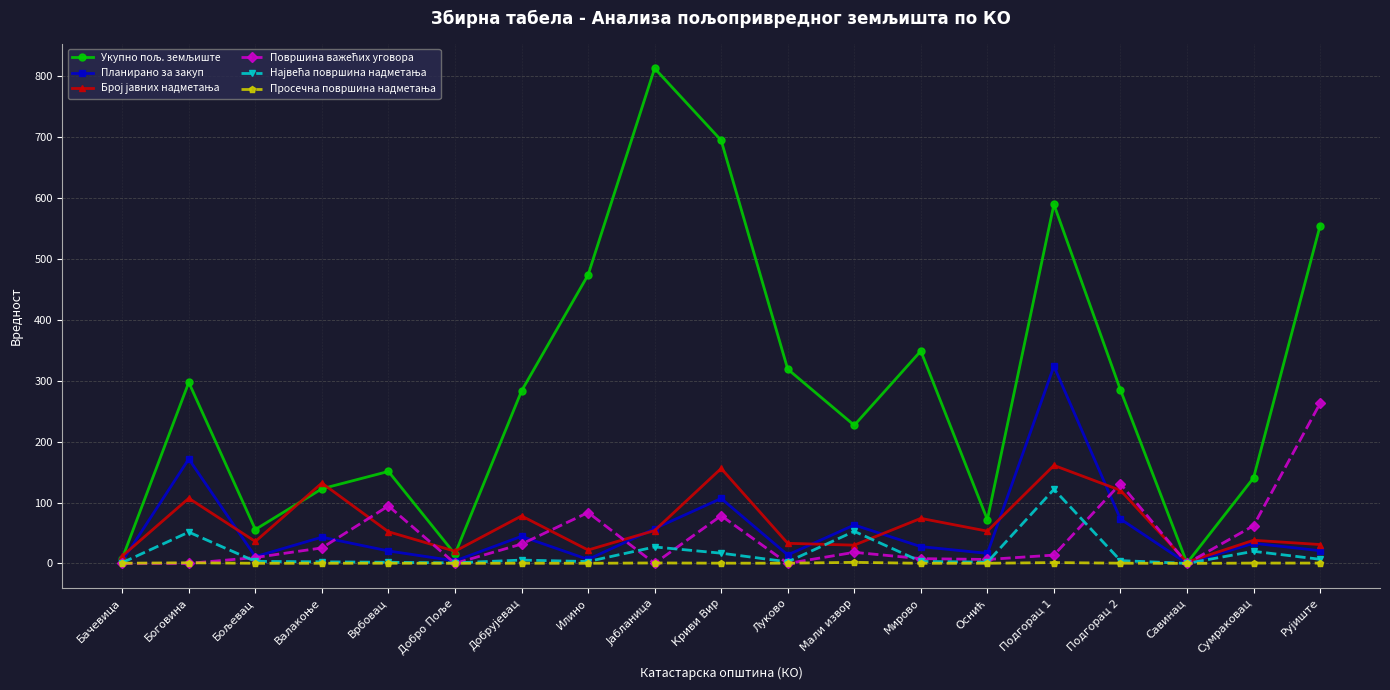

What is the label of the 11th point from the right?

Јабланица